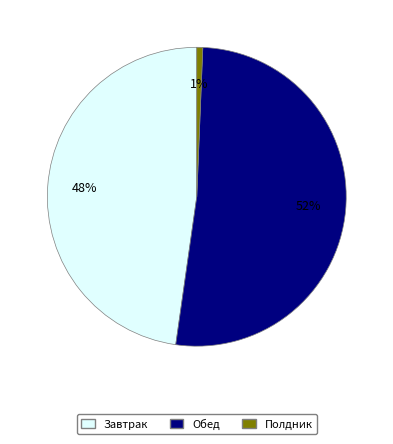

To the nearest percent, what is the combined percentage of Обед and Полдник?

52%